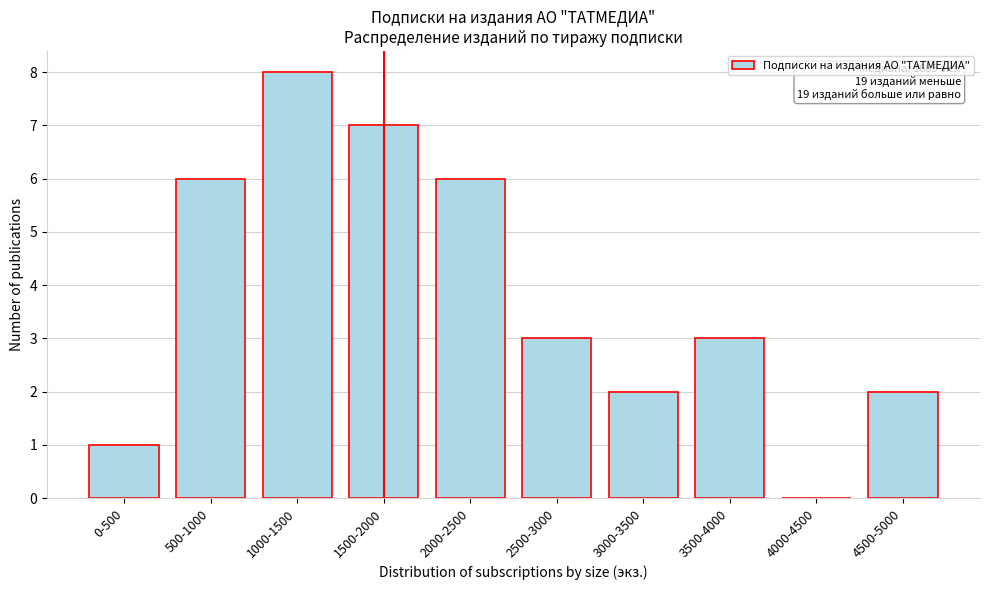

Reading left to right, what are all the values shown in this chart?

0-500=1	500-1000=6	1000-1500=8	1500-2000=7	2000-2500=6	2500-3000=3	3000-3500=2	3500-4000=3	4000-4500=0	4500-5000=2